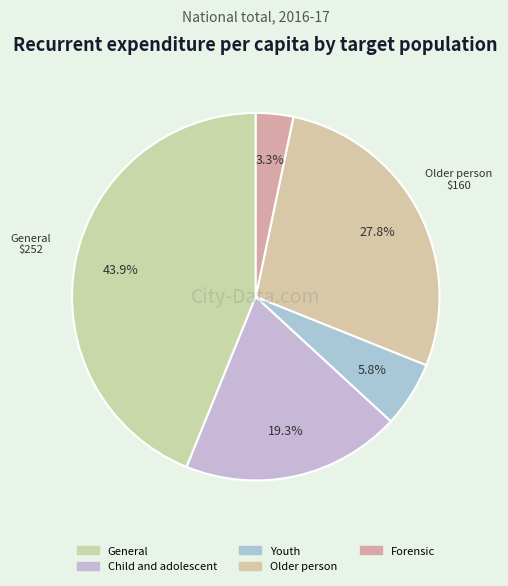

Count the number of slices in the pie.

5